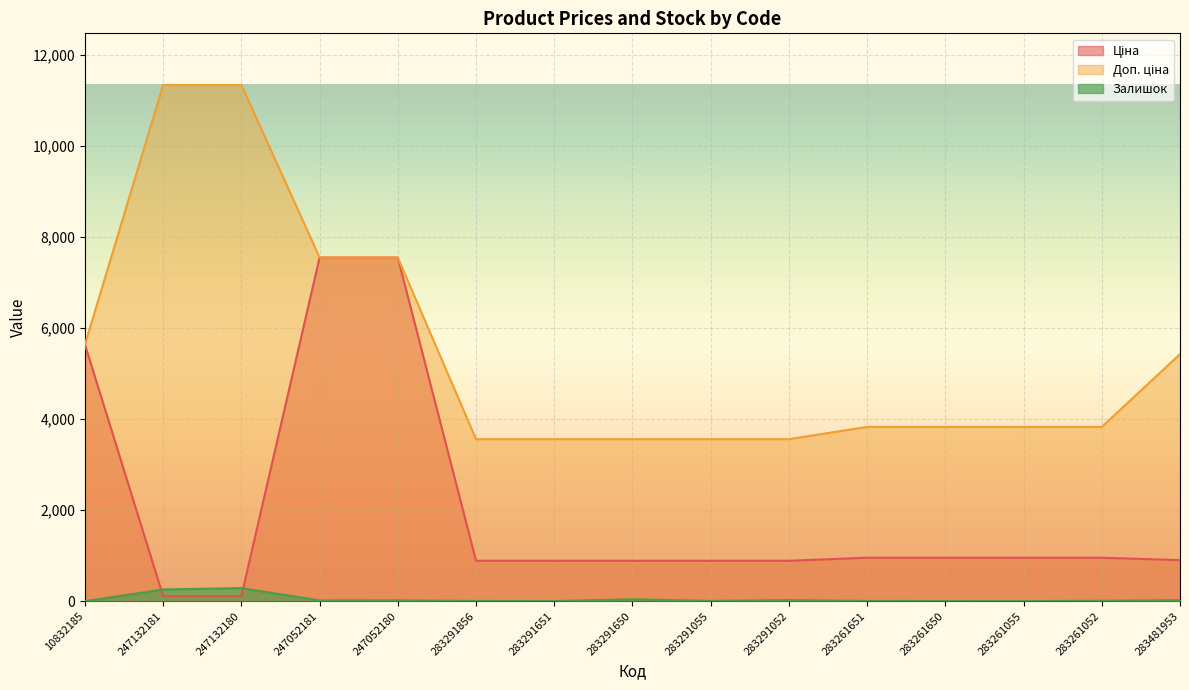

What position from the right is 247132180?

13